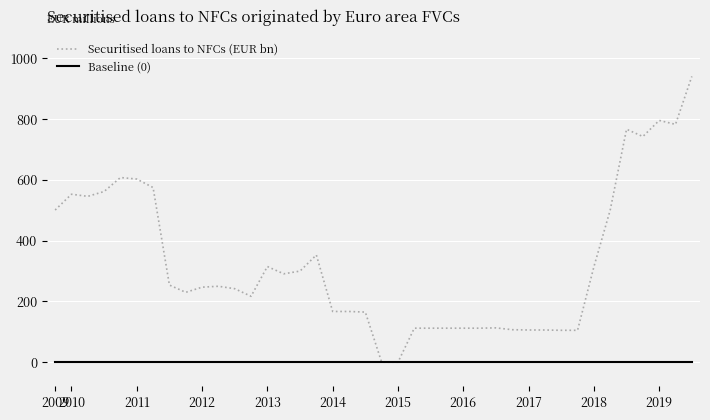

What is the difference between the second highest and second lowest values in the Securitised loans to NFCs (EUR bn) series?

796